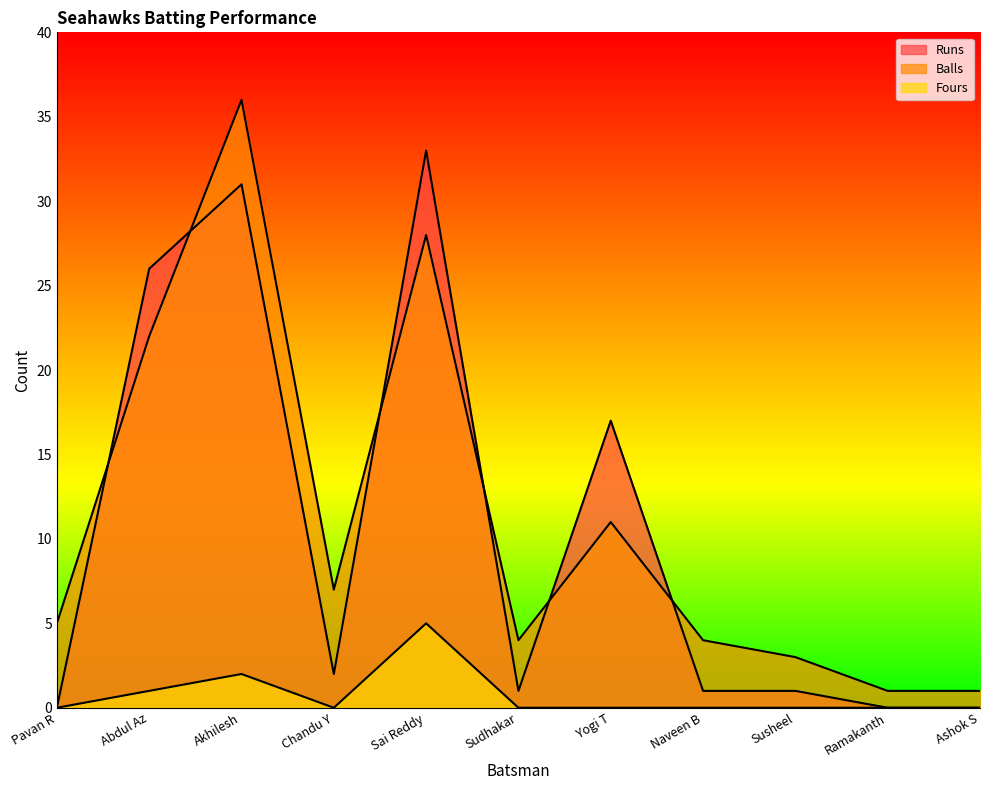

How many lines are shown in the chart?

3